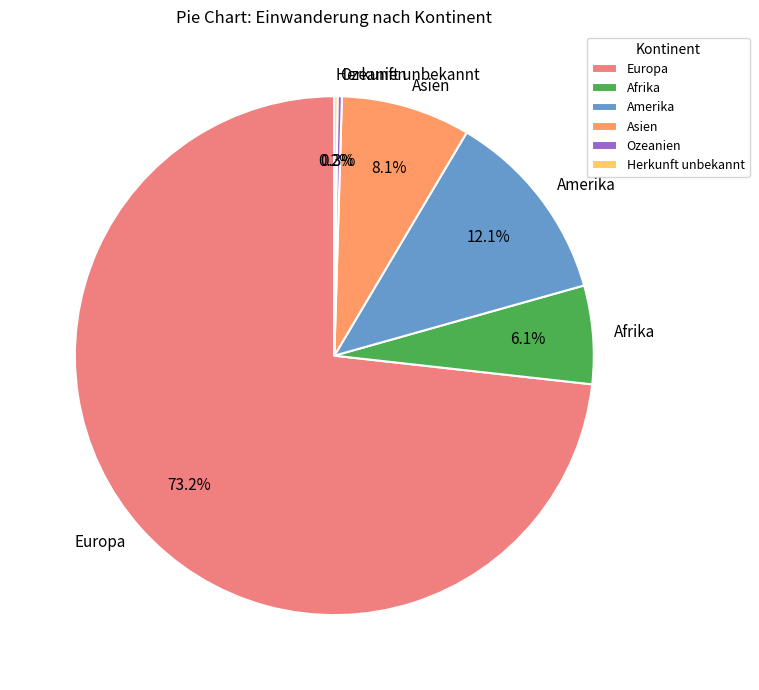

The Asien slice represents 8% of the pie. True or false?

True